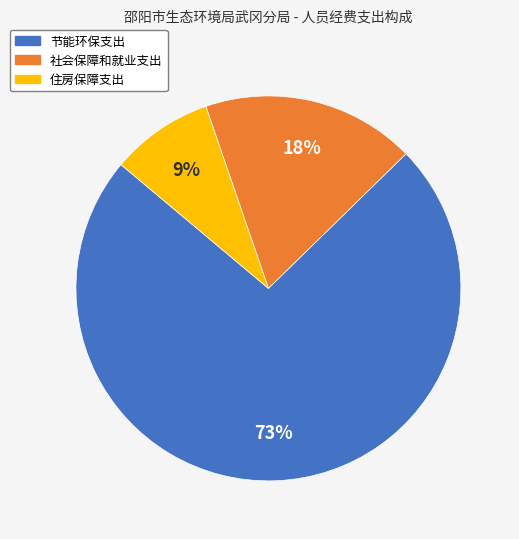

What percentage is the 住房保障支出 slice, to the nearest percent?

9%